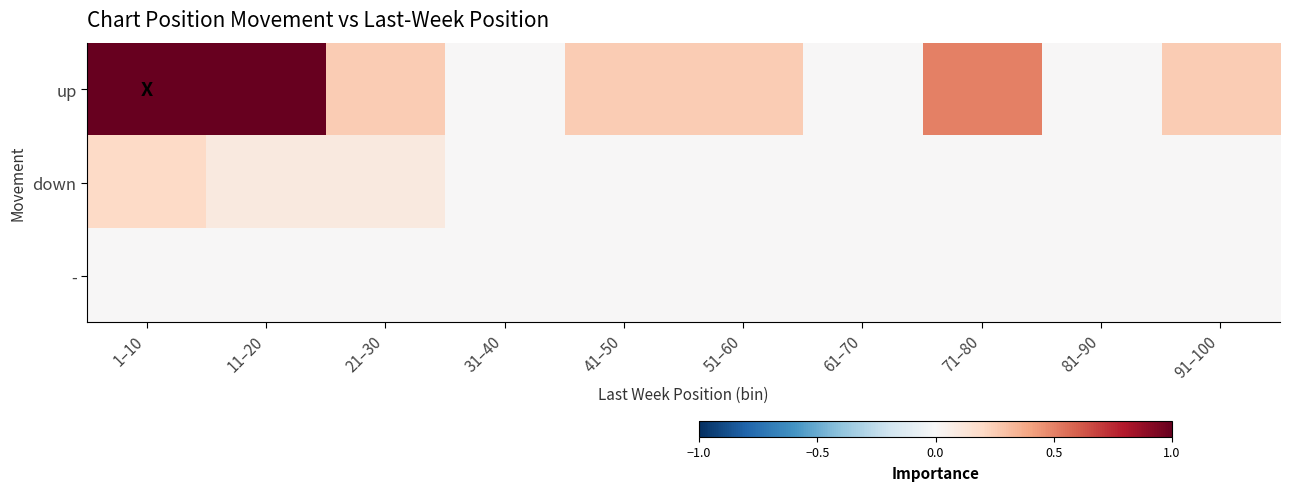

What is the maximum value shown in the chart?

1.0